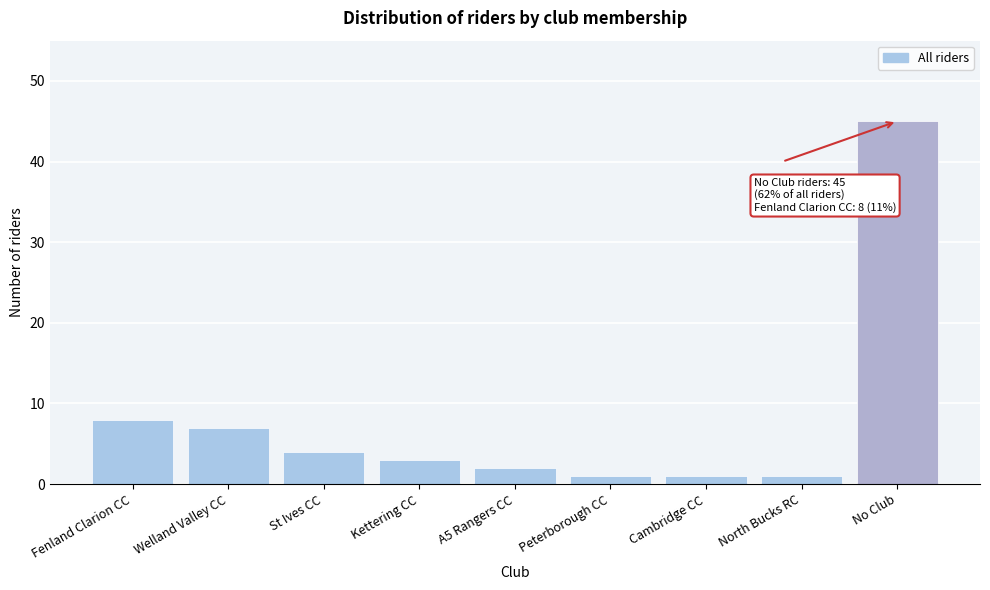

Reading left to right, list all the values displayed in this chart.

8	7	4	3	2	1	1	1	45